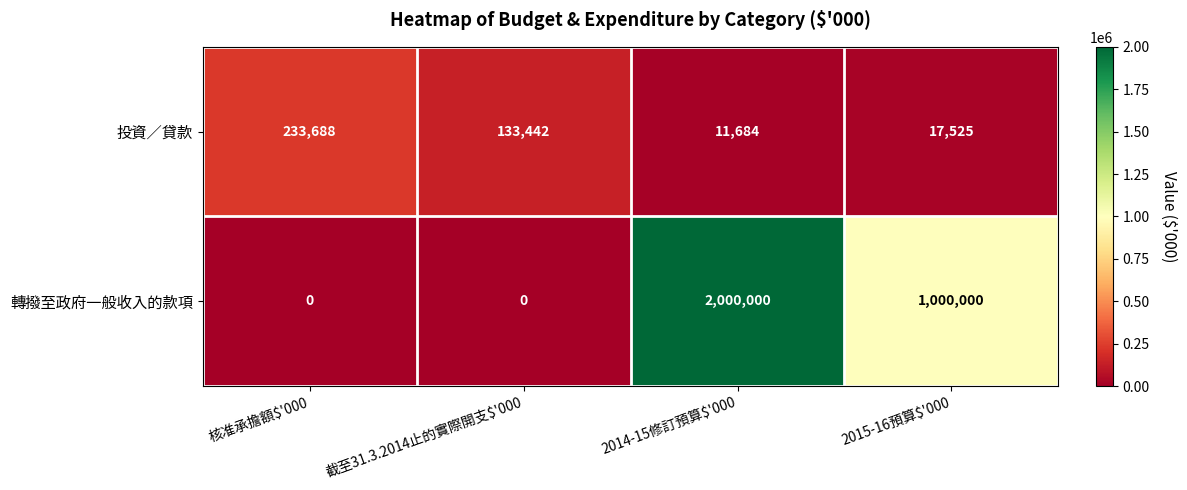

Which label corresponds to the largest value in the chart?

2014-15修訂預算$'000